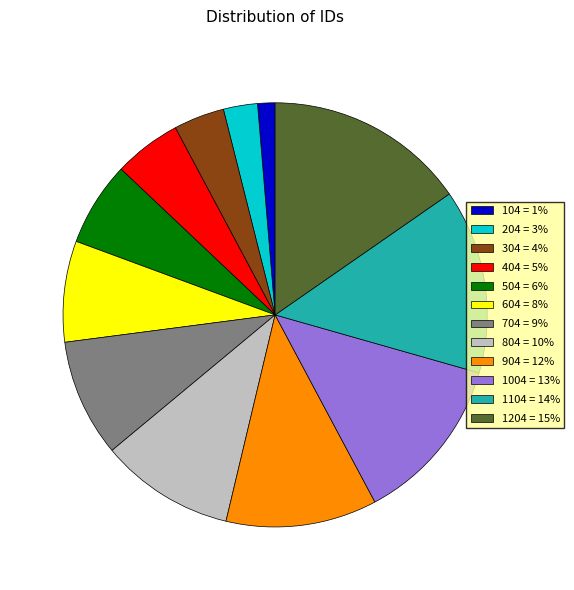

How many segments does this pie chart have?

12